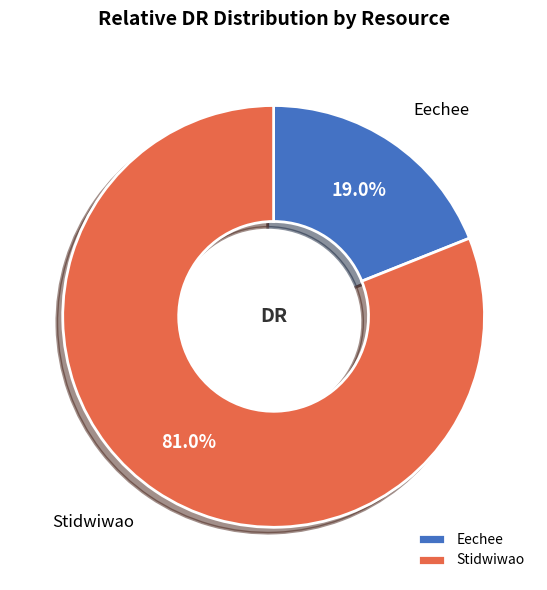

Count the number of slices in the pie.

2